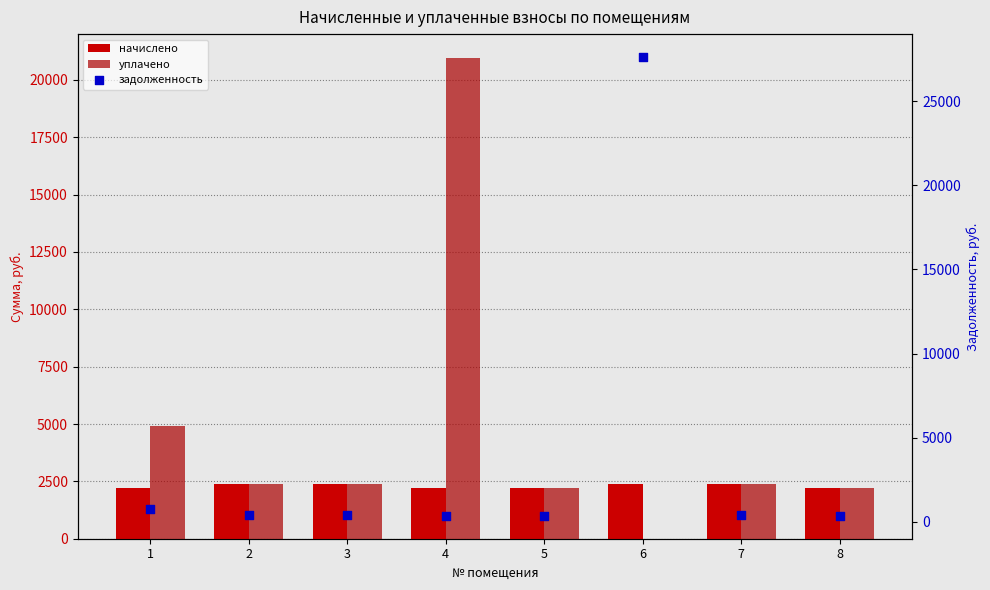

At how many categories does at least one series exceed 10428?

2